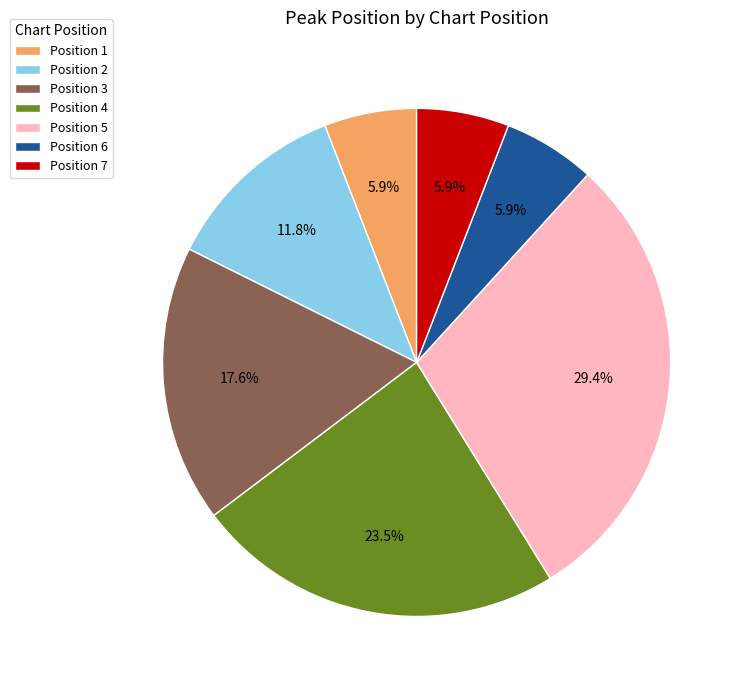

Is there a majority slice in this chart?

No